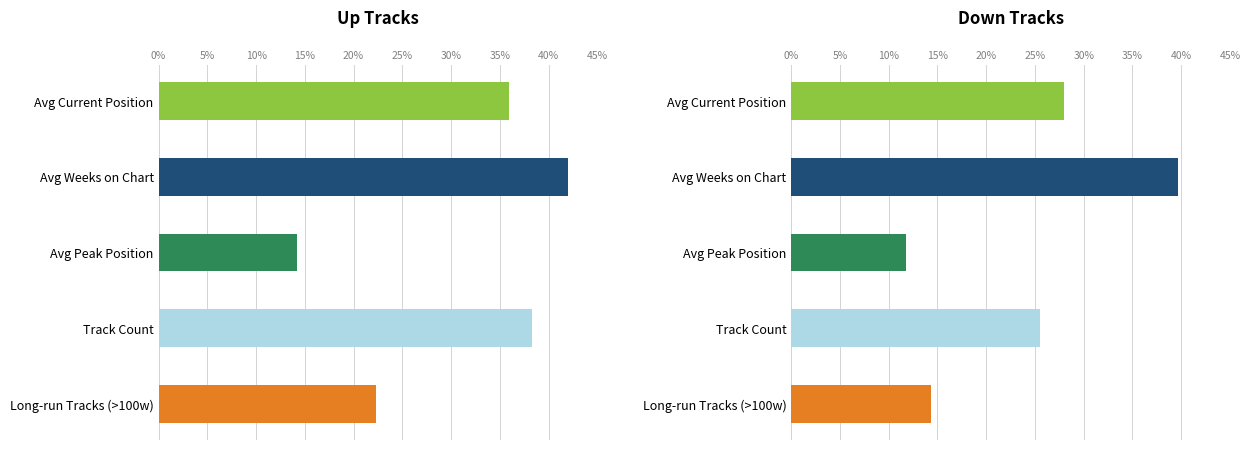

What is the value of the 2nd bar from the left?

42.0